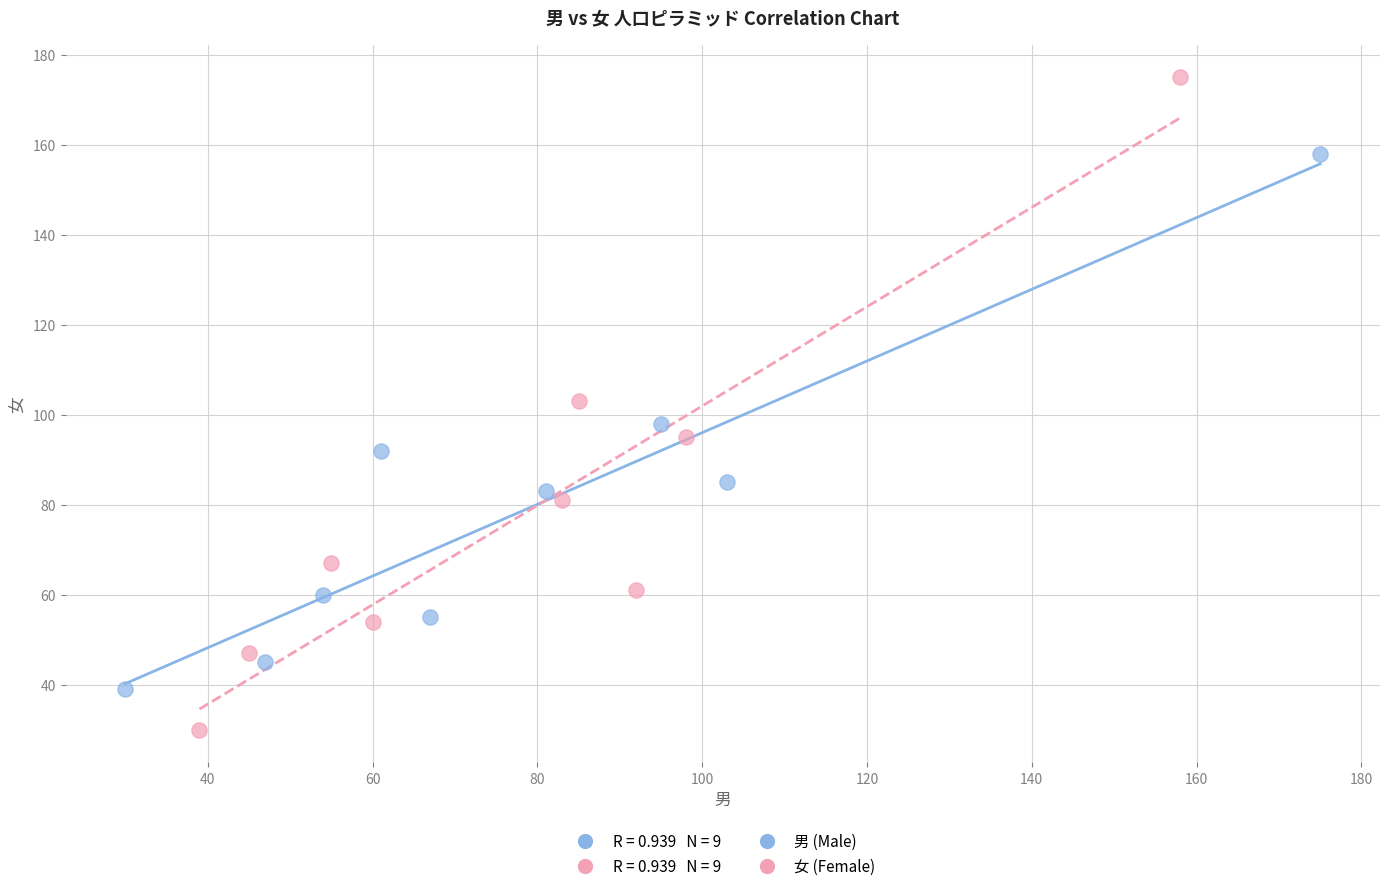

Which series has the widest spread of Y values?

女 (Female)